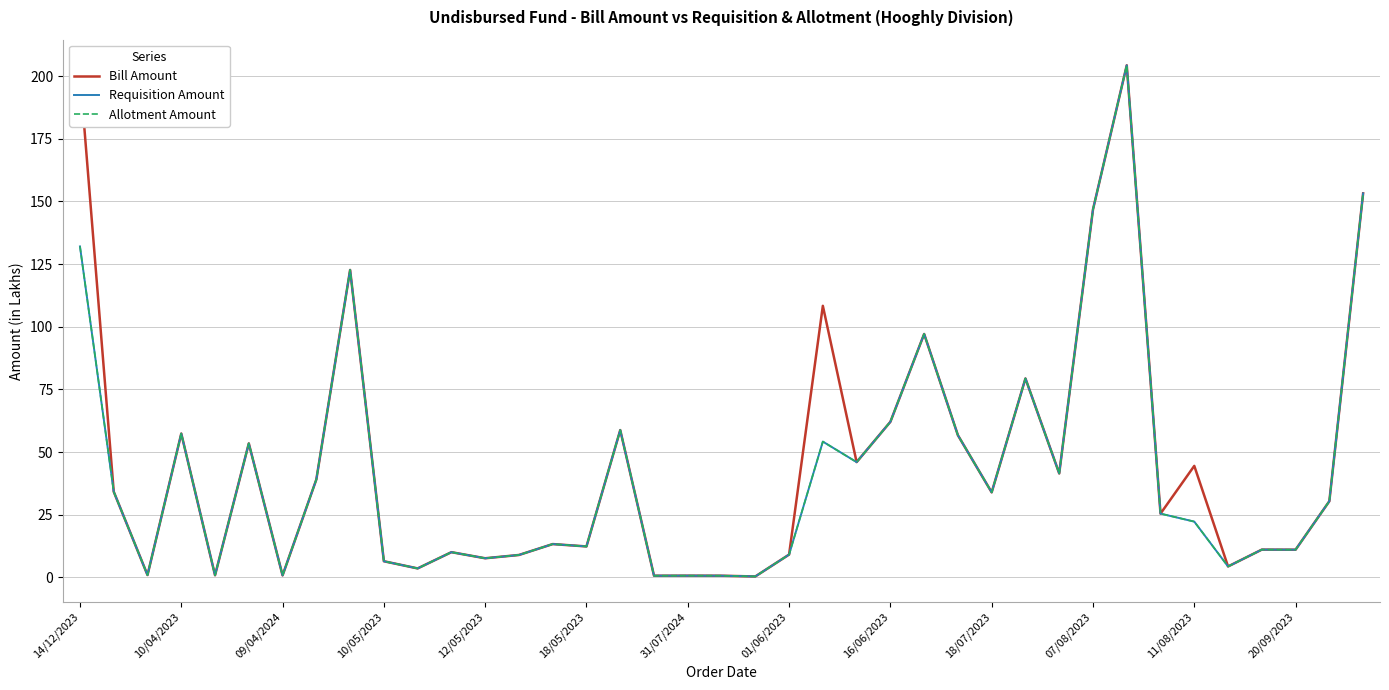

Does the chart display data point markers on the line(s)?

No